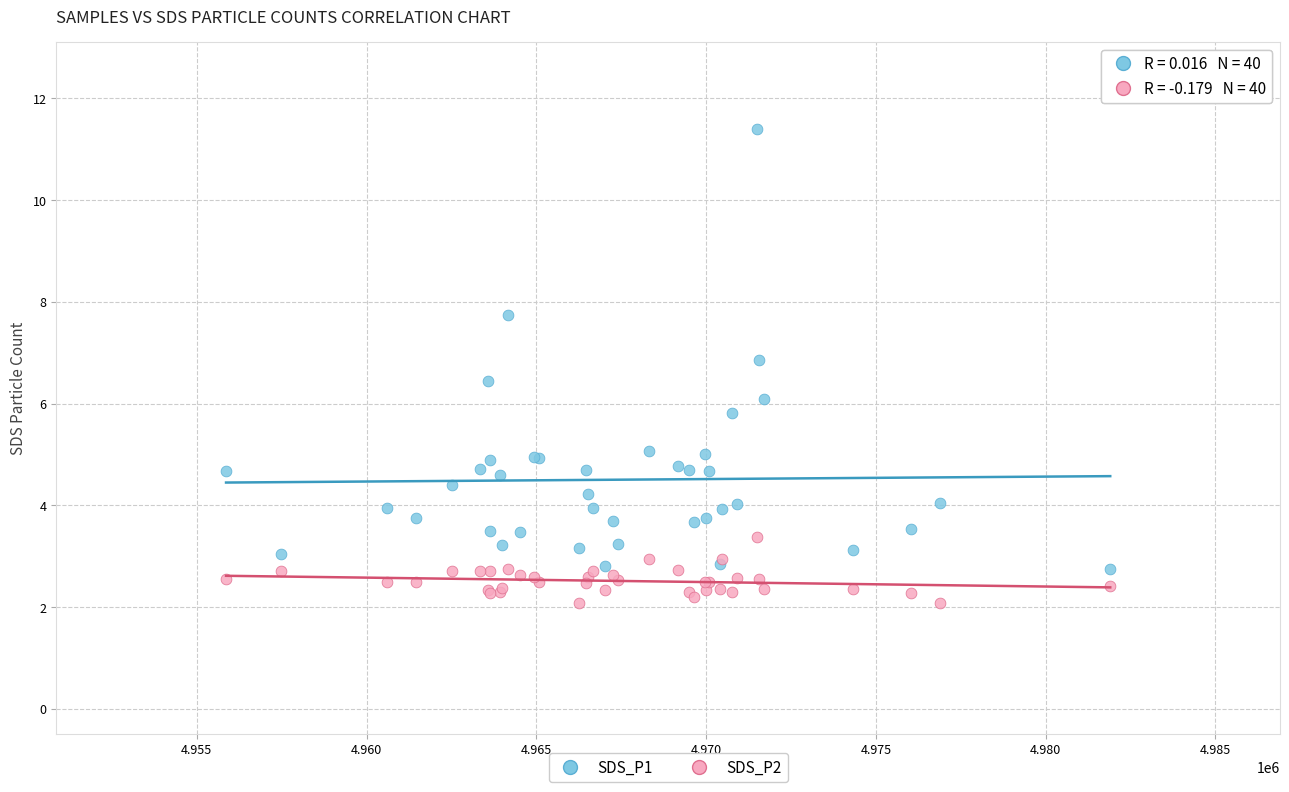

What are all the series names shown in the legend?

SDS_P1, SDS_P2